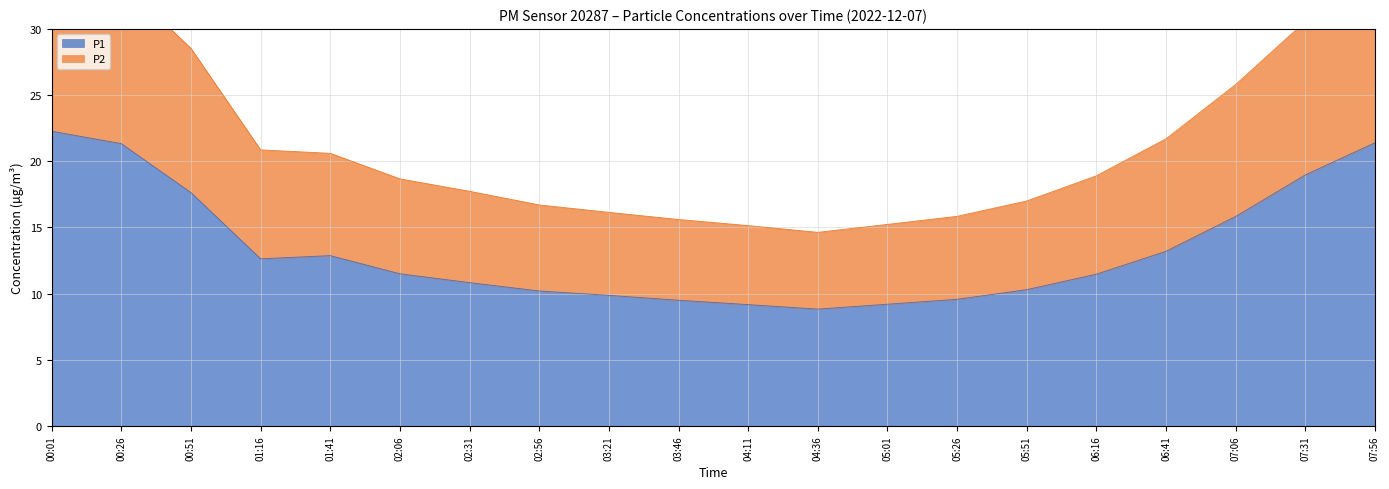

Where does the P2 series first go above 18?

00:01